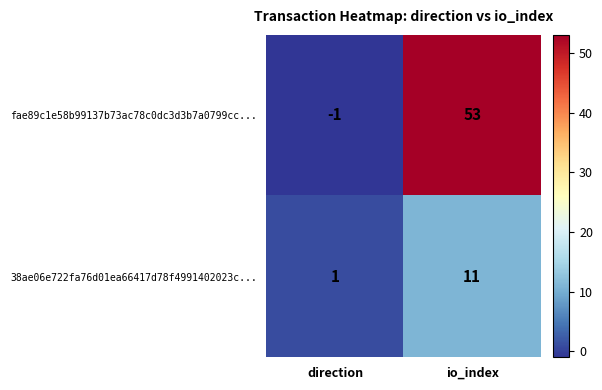

The fae89c1e58b99137b73ac78c0dc3d3b7a0799cc... series shows -1 at direction. True or false?

True